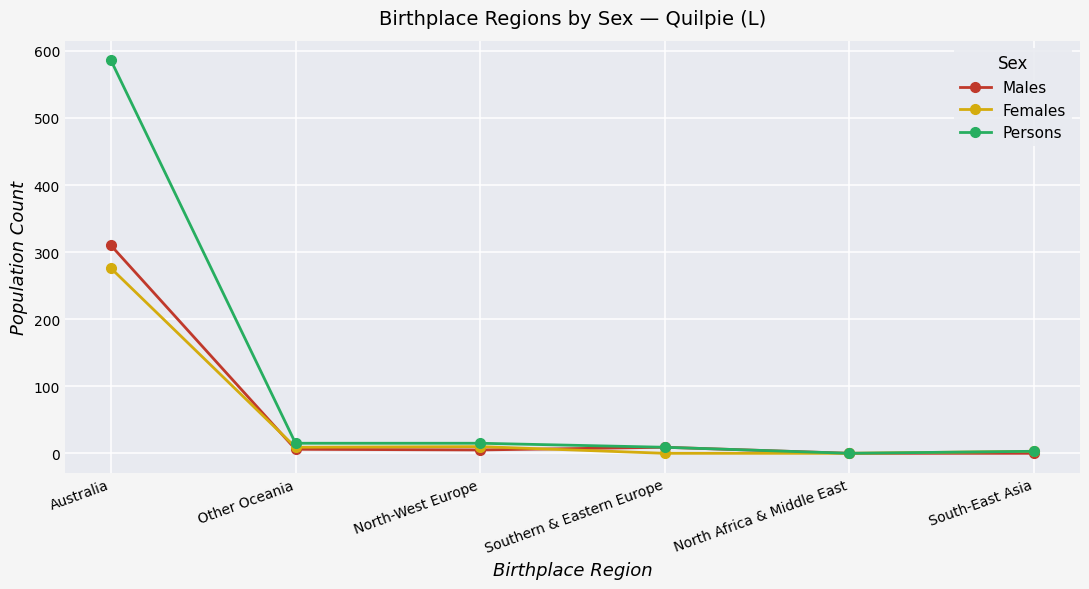

Is this an area chart (filled region under the line)?

No